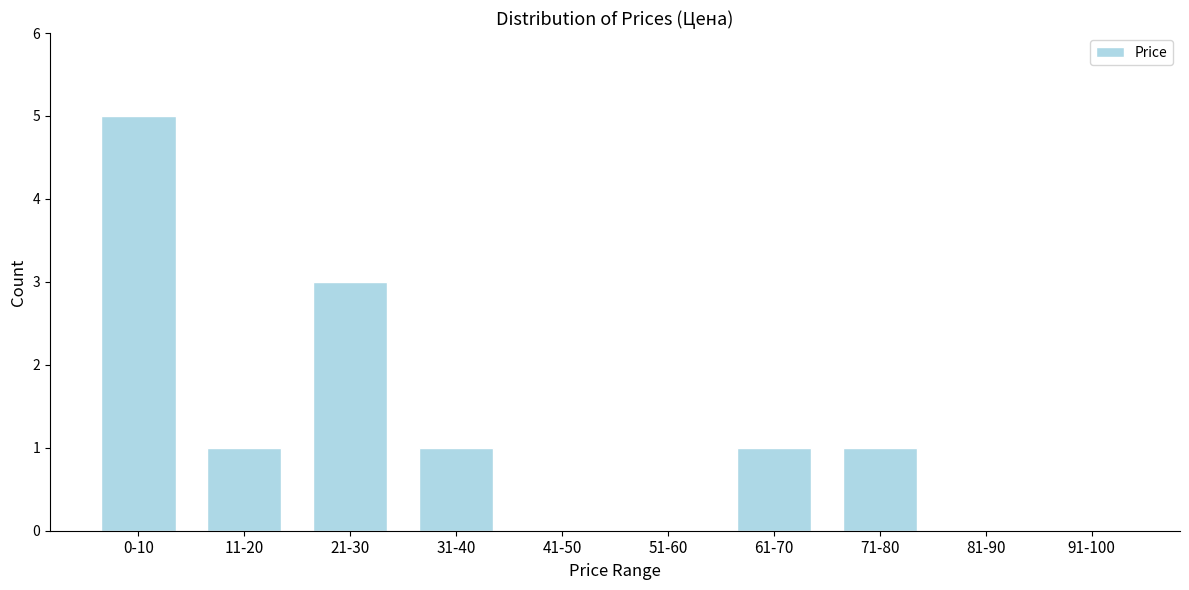

Reading right to left, list all the values displayed in this chart.

91-100=0	81-90=0	71-80=1	61-70=1	51-60=0	41-50=0	31-40=1	21-30=3	11-20=1	0-10=5